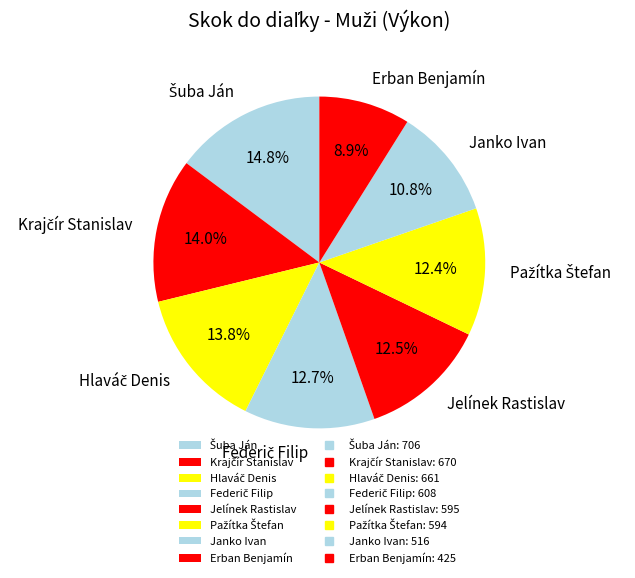

What percentage is NOT represented by Janko Ivan?

89.2%